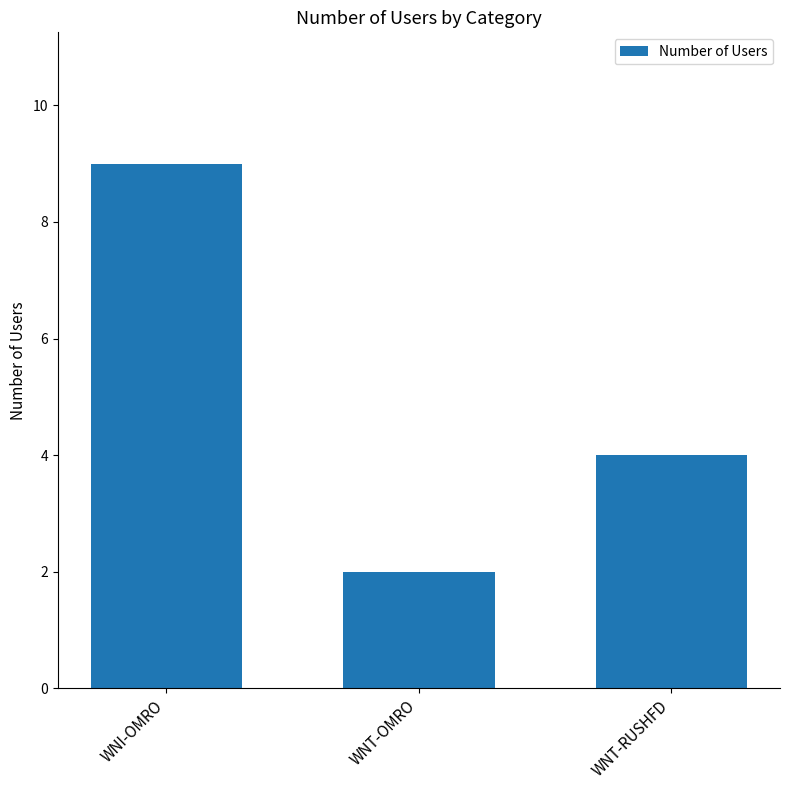

Reading right to left, extract all data points from this chart.

4	2	9